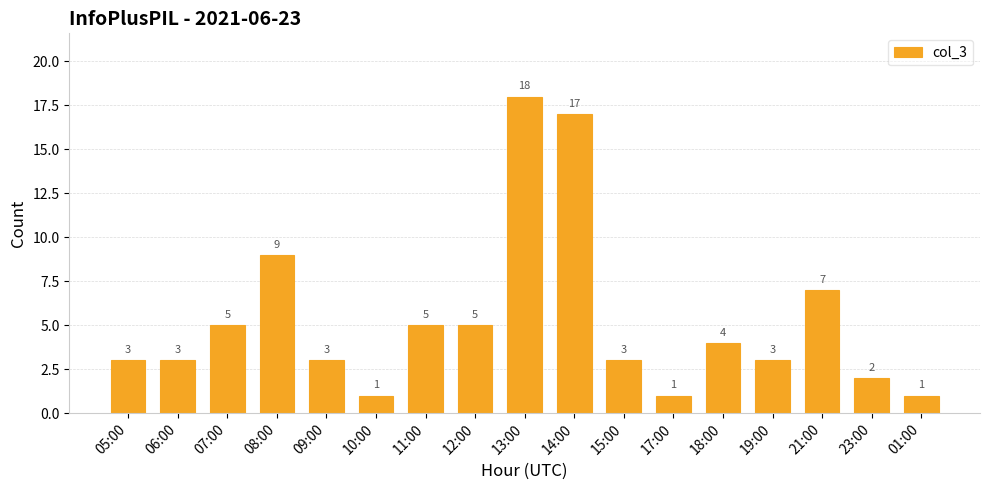

What is the value of the 17th bar from the left?

1